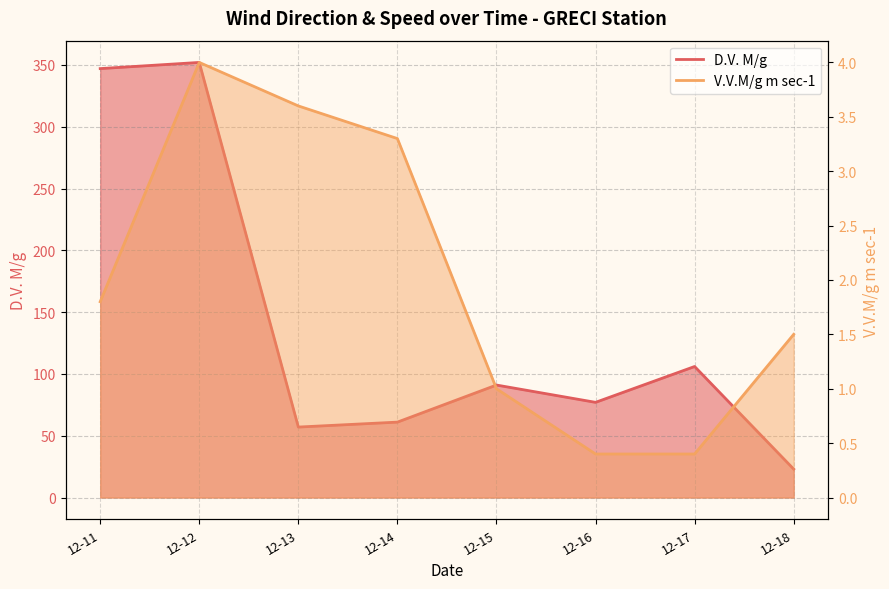

True or false: D.V. M/g and V.V.M/g m sec-1 cross at least once.

False